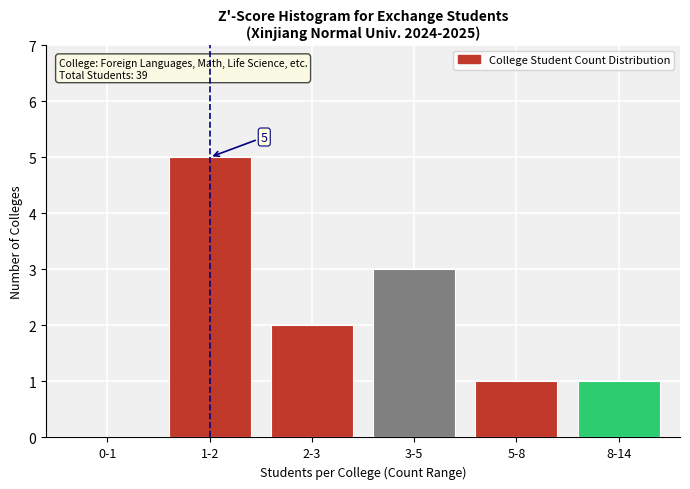

What is the sum of all values?

12